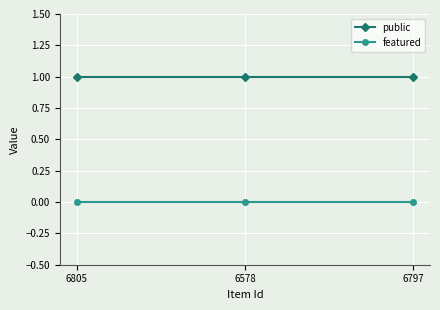

At 6805, list the series in order from smallest to largest.

featured, public